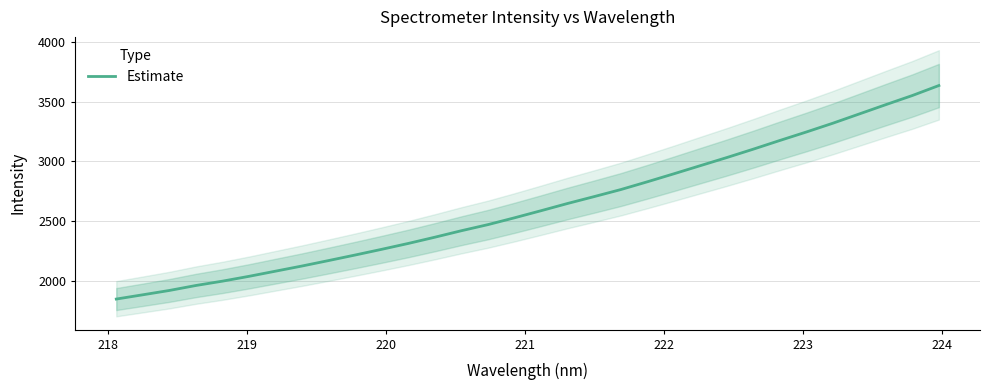

True or false: there are more than 2 points higher than both neighbors.

False